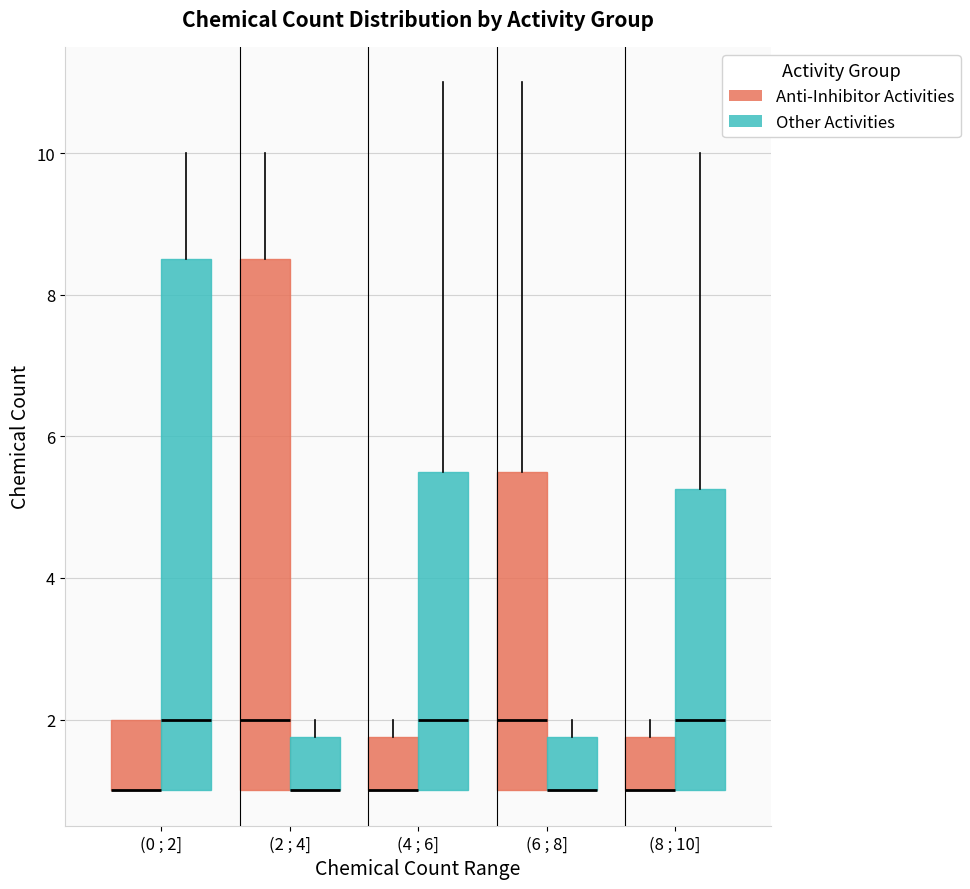

Where does the upper whisker of the box for (0 ; 2] (Other Activities) end on the y-axis? The values are not printed on the chart, so give them approximately, as read against the axis.

10.0